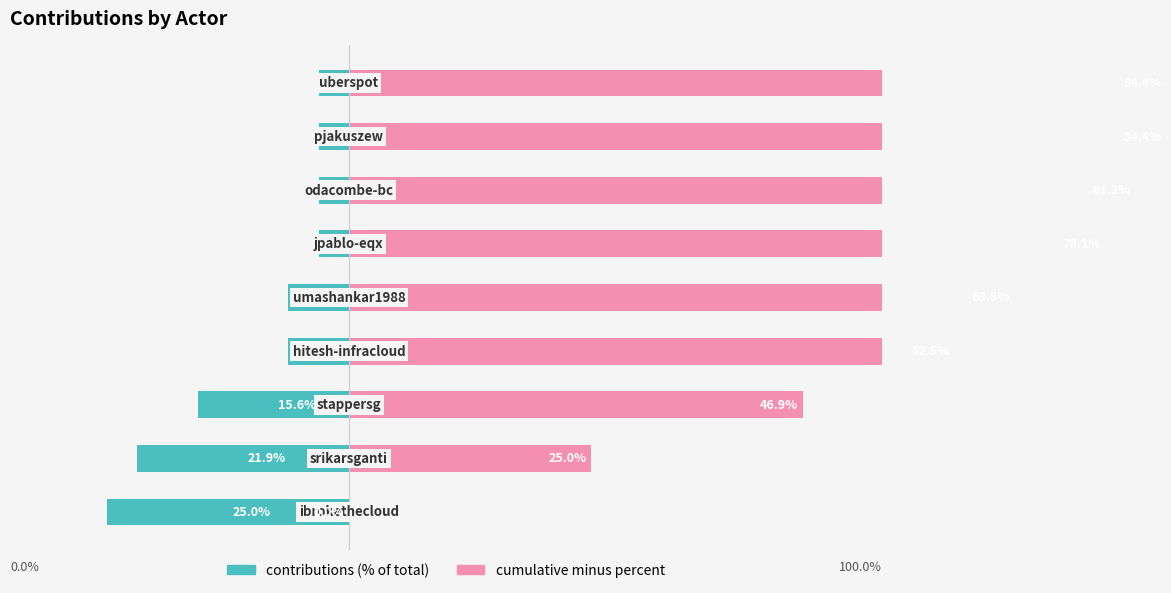

At 7, list the series in order from smallest to largest.

contributions (% of total), cumulative minus percent